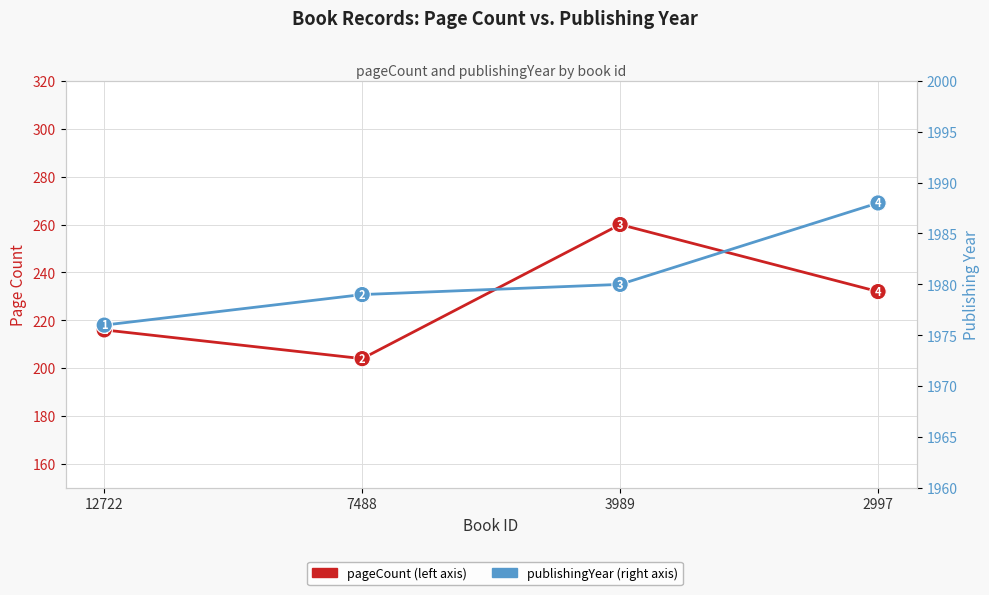

What are all the series names shown in the legend?

pageCount, publishingYear